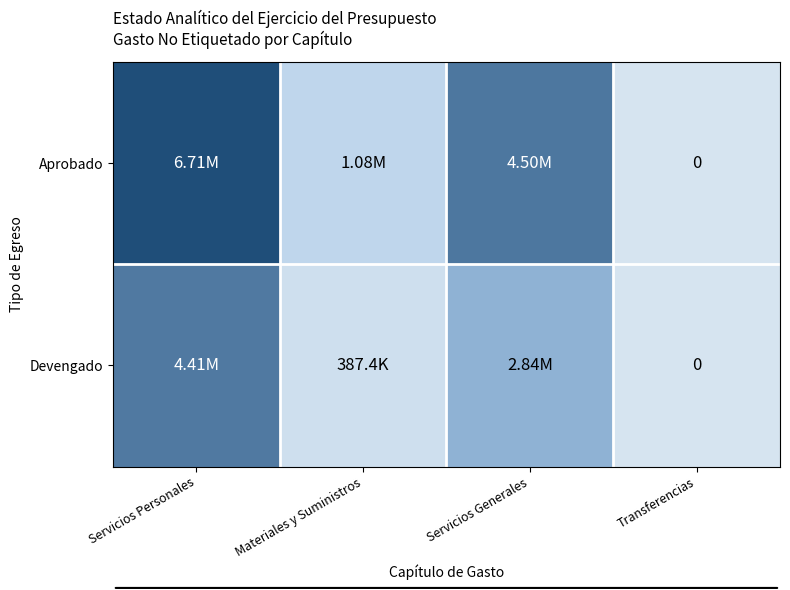

Which series changed the most between Servicios Personales and Servicios Generales?

Aprobado